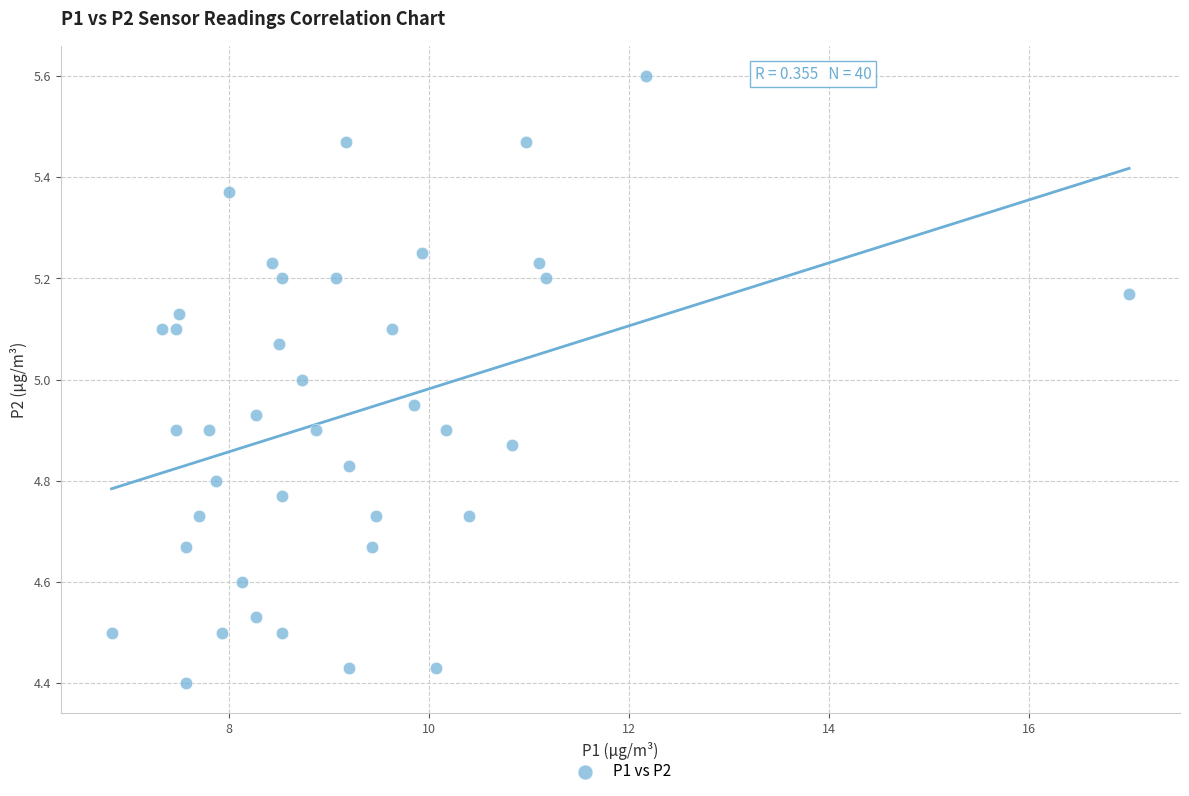

What is the range of X values (max minus min)?

10.2